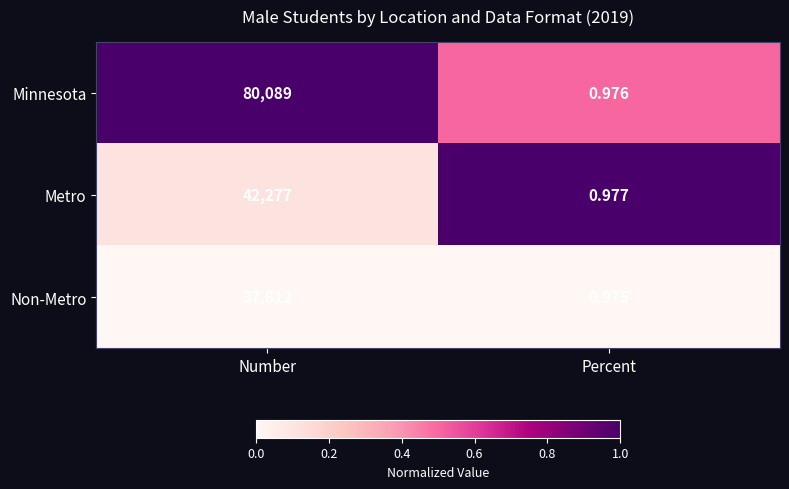

Which series has the largest range (max minus min)?

Minnesota